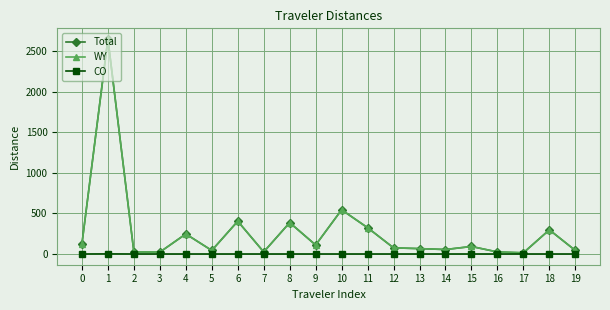

Does the chart display data point markers on the line(s)?

Yes